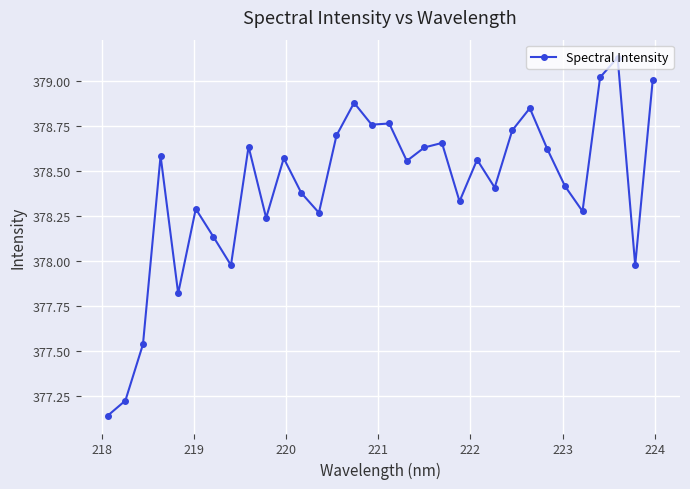

What is the sum of all values?

12109.0